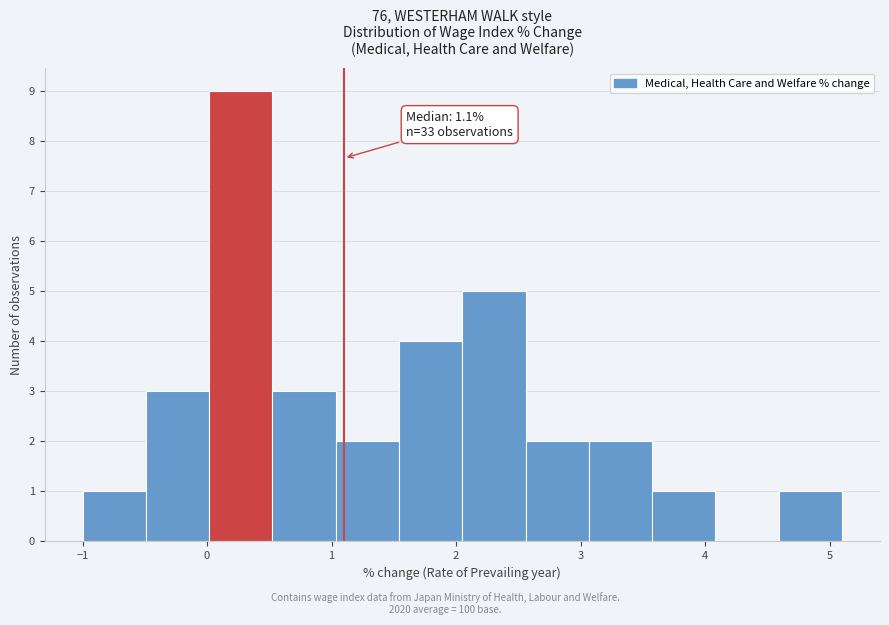

Over which range of the x-axis is the bar tallest?

0.0 to 0.5